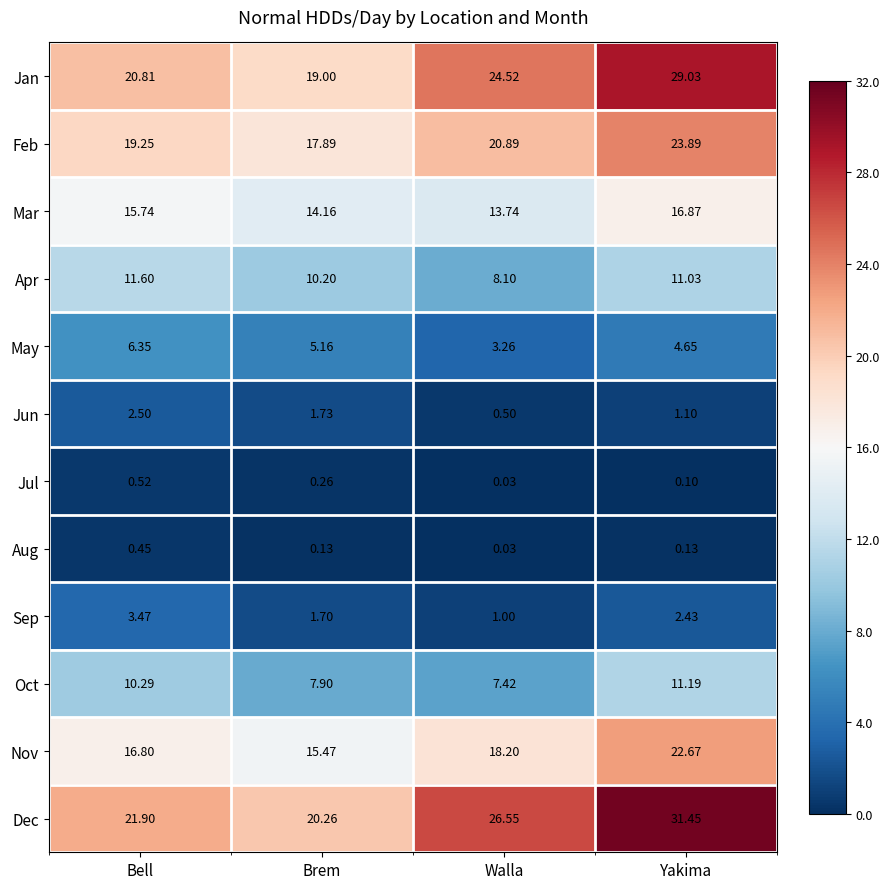

Is the value of Dec at Yakima greater than the value of Oct at Walla?

Yes